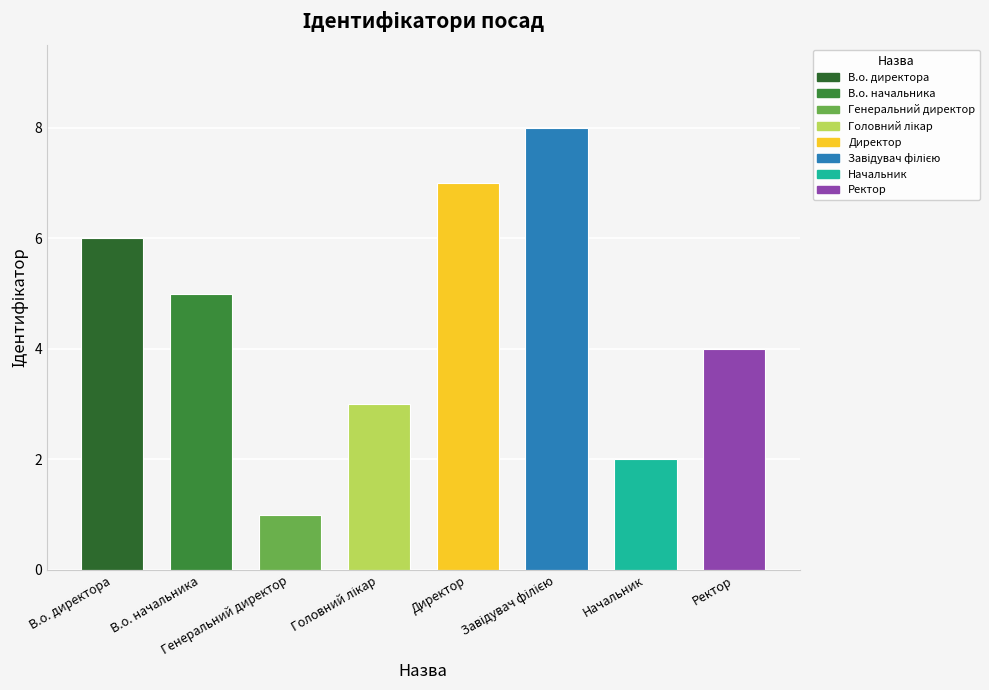

What is the label of the 2nd bar from the left?

В.о. начальника